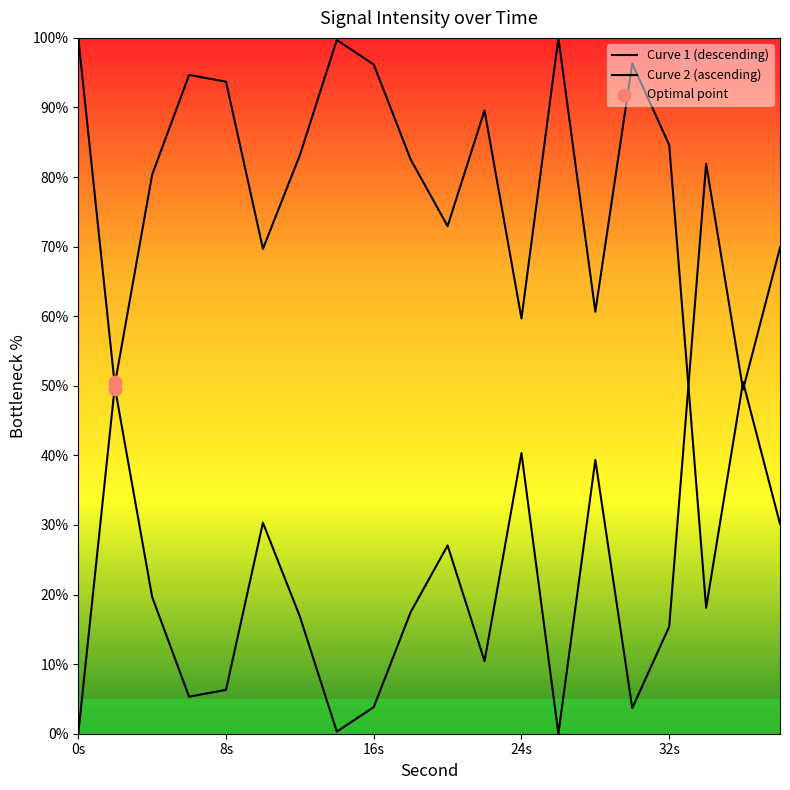

How many lines are shown in the chart?

2